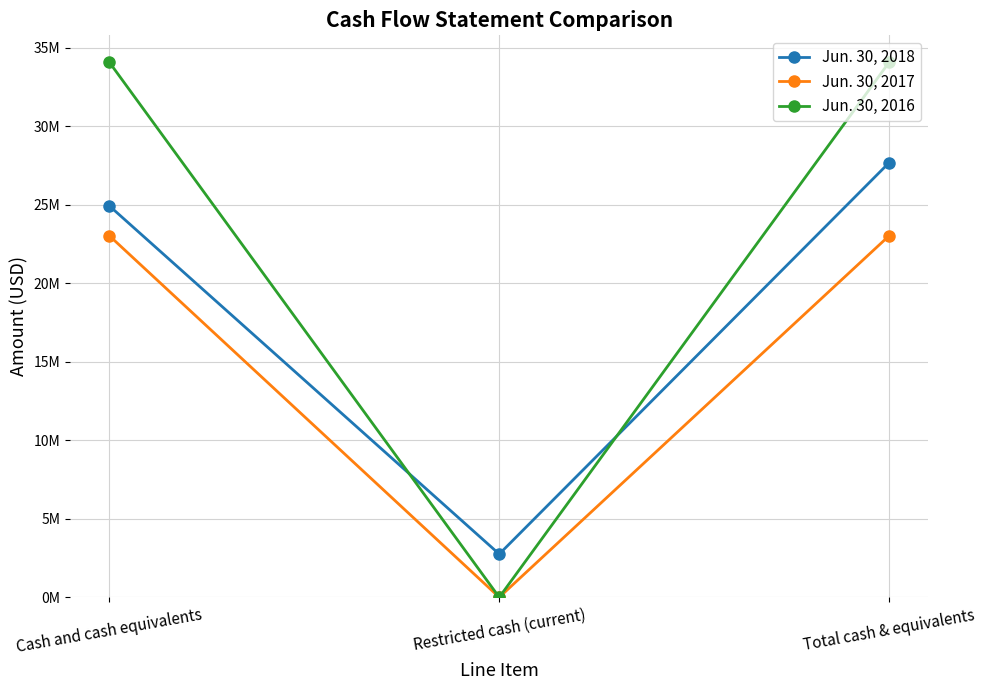

Reading left to right, list all the values displayed in this chart.

Jun. 30, 2018: Cash and cash equivalents=24929844	Restricted cash (current)=2751289	Total cash & equivalents=27681133
Jun. 30, 2017: Cash and cash equivalents=23028153	Restricted cash (current)=0	Total cash & equivalents=23028153
Jun. 30, 2016: Cash and cash equivalents=34077060	Restricted cash (current)=0	Total cash & equivalents=34077060